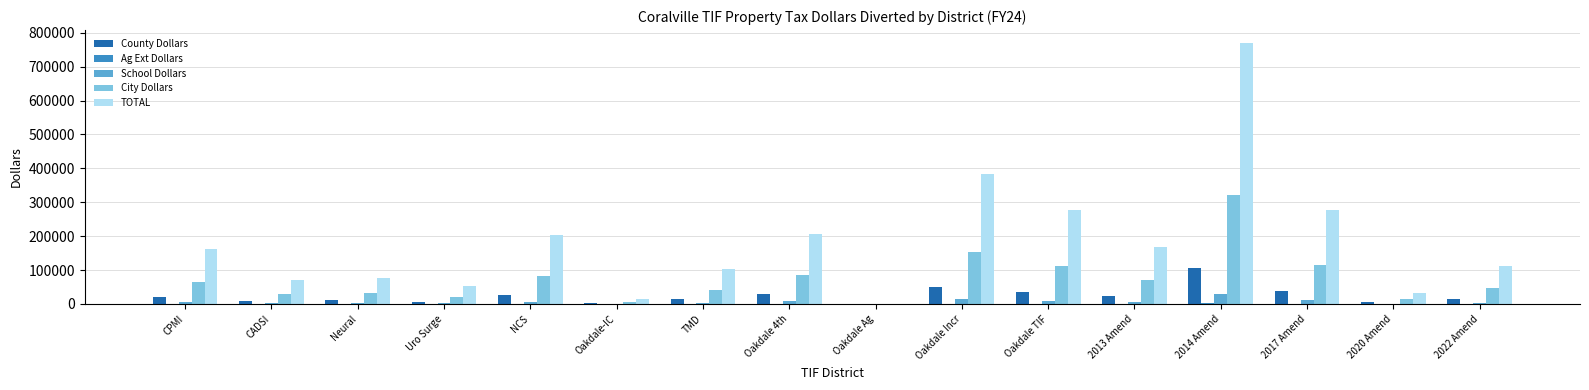

True or false: County Dollars has a value of 81138.1 at Oakdale Incr.

False